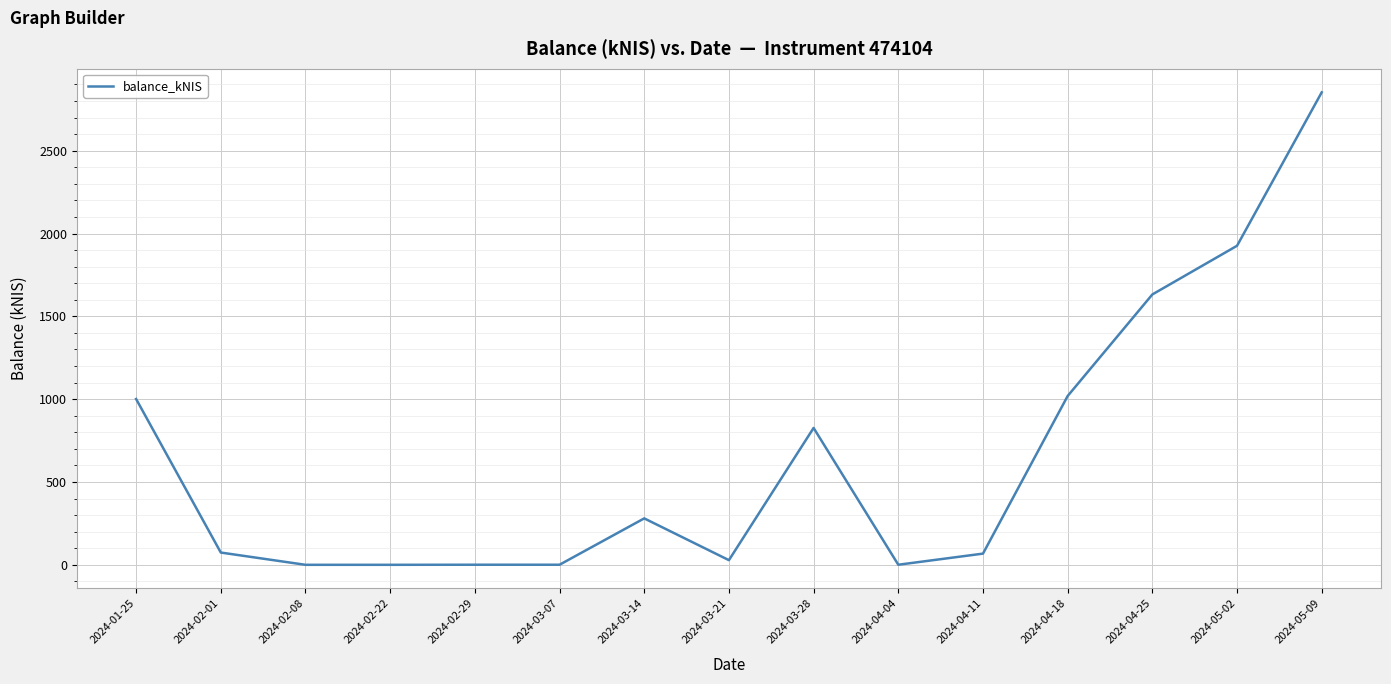

Is it true that the value at 2024-05-02 is 1151.2?

False